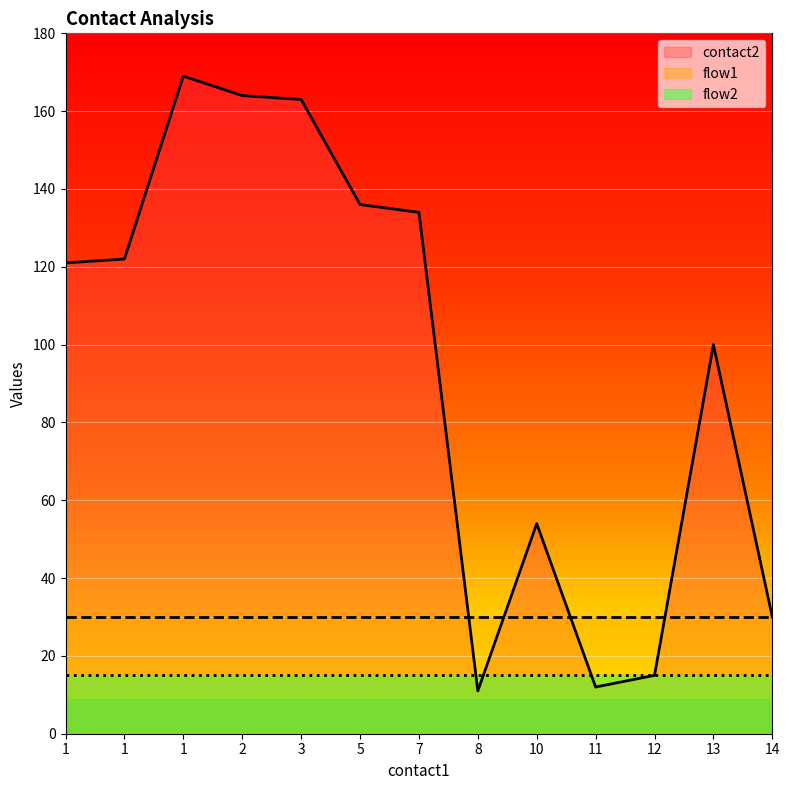

Rank the series by their maximum value, from highest to lowest.

contact2, flow1, flow2